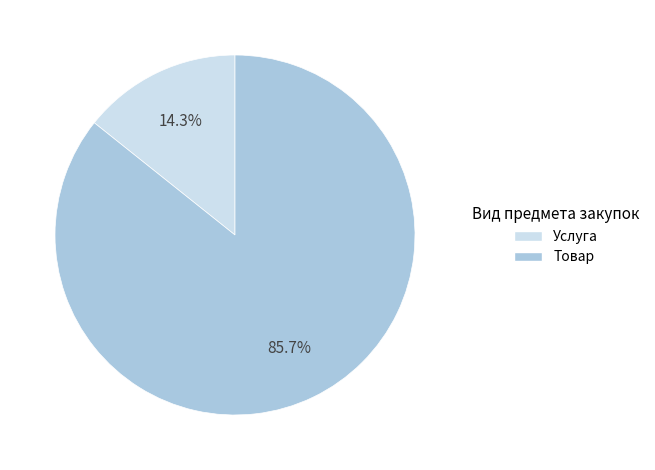

How many segments does this pie chart have?

2